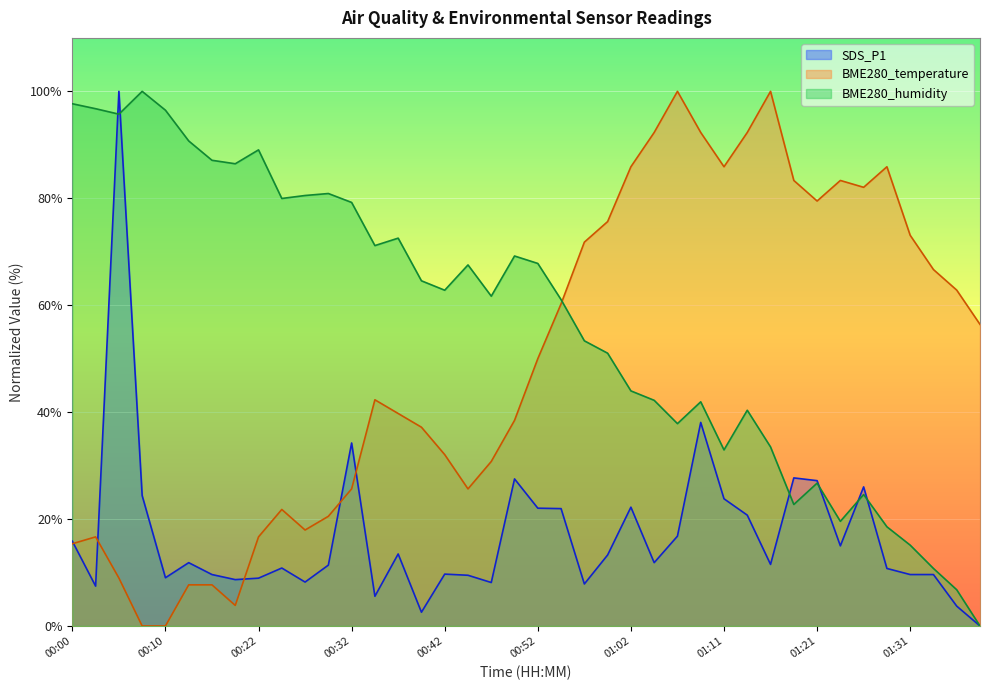

Which series changed the most between 00:40 and 00:54?

BME280_temperature